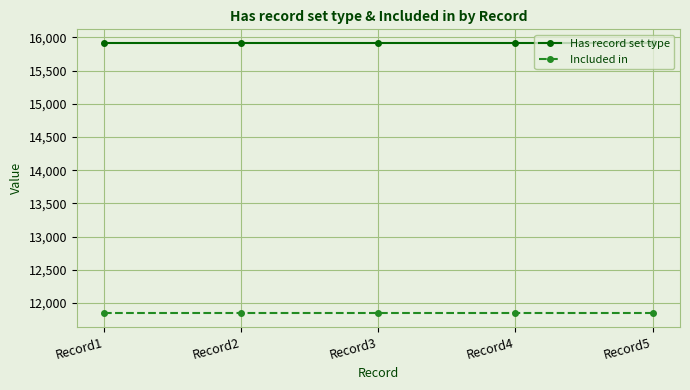

The value of Included in at Record2 is 16361. True or false?

False